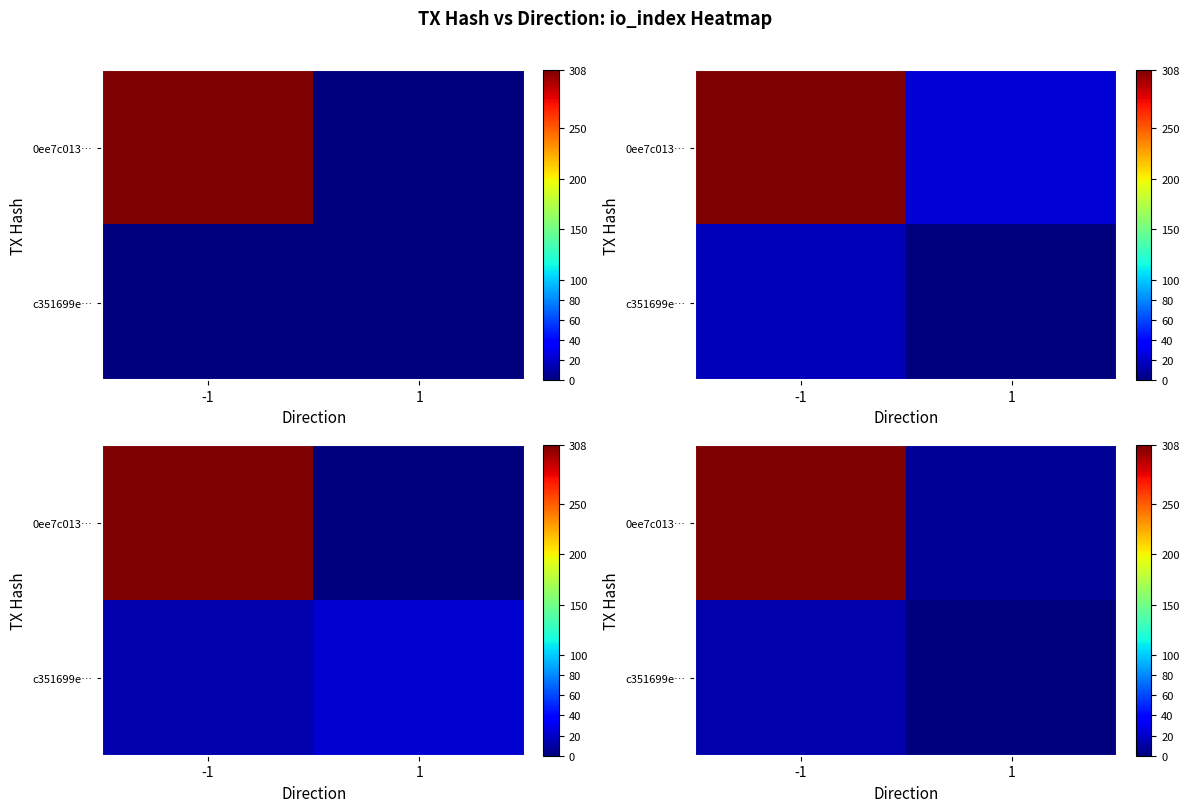

Which category has the lowest value in the row_1 series?

1